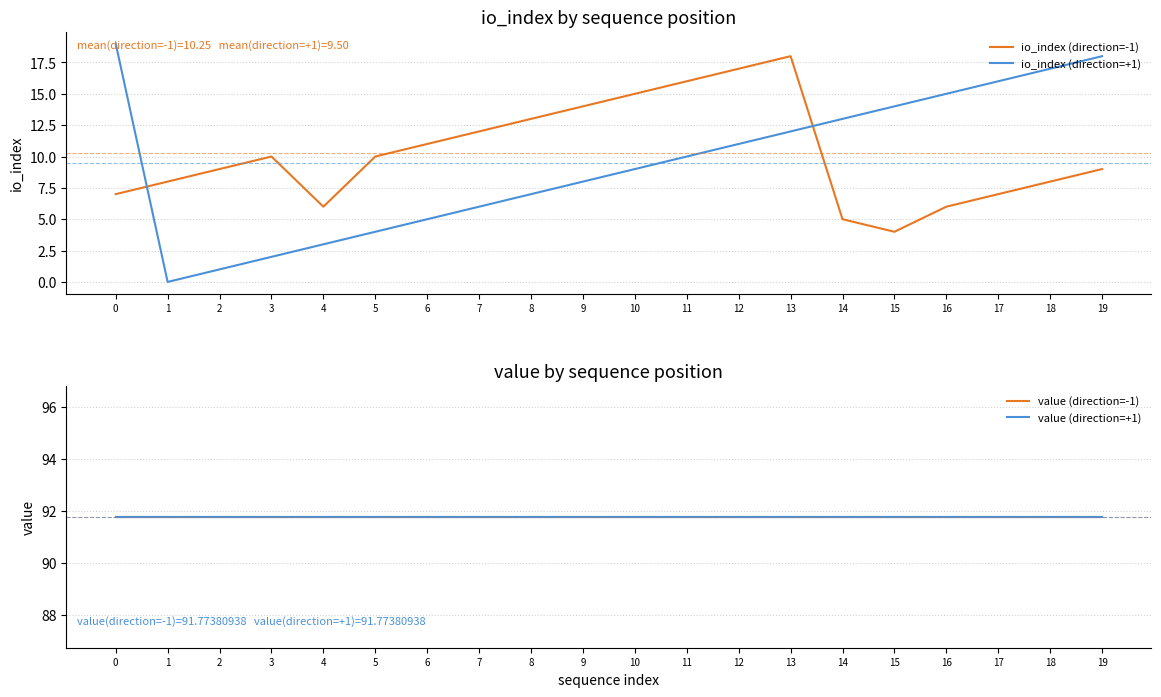

What is the greatest value displayed?

91.8